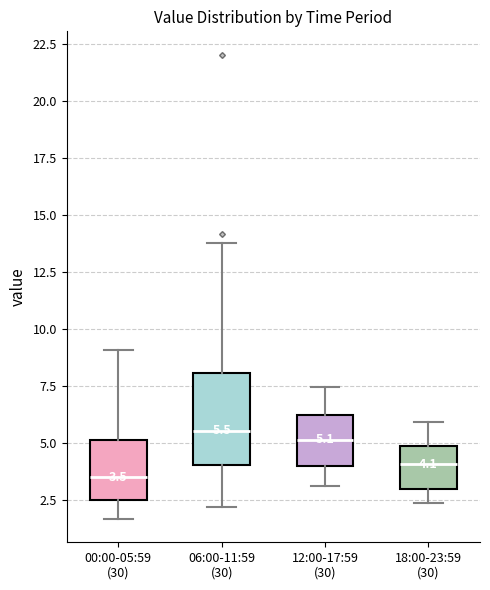

Which box has the lowest median line?

00:00-05:59 (30)